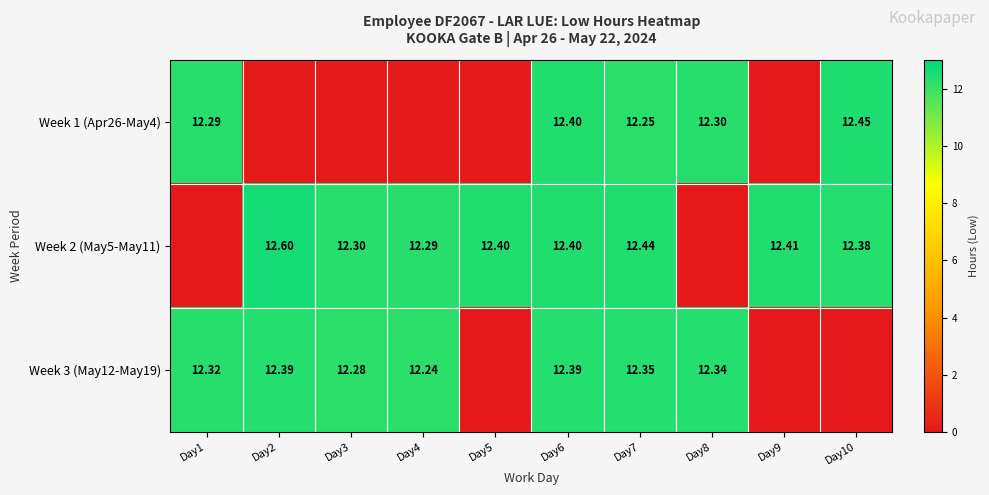

At which category is the sum across all series the highest?

Day6